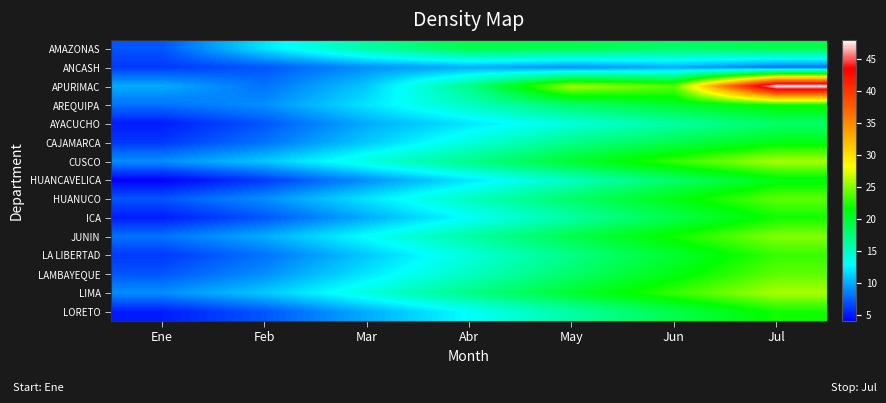

Reading left to right, list all the values displayed in this chart.

AMAZONAS: Ene=7	Feb=12	Mar=16	Abr=19	May=19	Jun=18	Jul=19
ANCASH: Ene=6	Feb=7	Mar=9	Abr=10	May=9	Jun=10	Jul=8
APURIMAC: Ene=10	Feb=8	Mar=11	Abr=17	May=26	Jun=24	Jul=48
AREQUIPA: Ene=8	Feb=9	Mar=12	Abr=15	May=18	Jun=20	Jul=22
AYACUCHO: Ene=5	Feb=7	Mar=10	Abr=12	May=14	Jun=16	Jul=18
CAJAMARCA: Ene=6	Feb=8	Mar=11	Abr=14	May=17	Jun=19	Jul=21
CUSCO: Ene=9	Feb=11	Mar=14	Abr=17	May=20	Jun=23	Jul=26
HUANCAVELICA: Ene=4	Feb=6	Mar=9	Abr=12	May=15	Jun=18	Jul=21
HUANUCO: Ene=7	Feb=9	Mar=12	Abr=15	May=18	Jun=21	Jul=24
ICA: Ene=5	Feb=7	Mar=10	Abr=13	May=16	Jun=19	Jul=22
JUNIN: Ene=8	Feb=10	Mar=13	Abr=16	May=19	Jun=22	Jul=25
LA LIBERTAD: Ene=6	Feb=8	Mar=11	Abr=14	May=17	Jun=20	Jul=23
LAMBAYEQUE: Ene=7	Feb=9	Mar=12	Abr=15	May=18	Jun=21	Jul=24
LIMA: Ene=9	Feb=11	Mar=14	Abr=17	May=20	Jun=23	Jul=26
LORETO: Ene=5	Feb=7	Mar=10	Abr=13	May=16	Jun=19	Jul=22